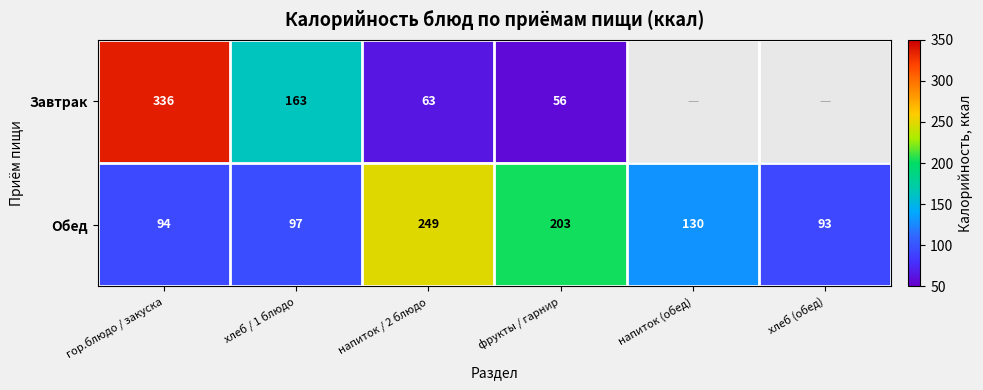

The value of Обед at напиток (обед) is 130.0. True or false?

True